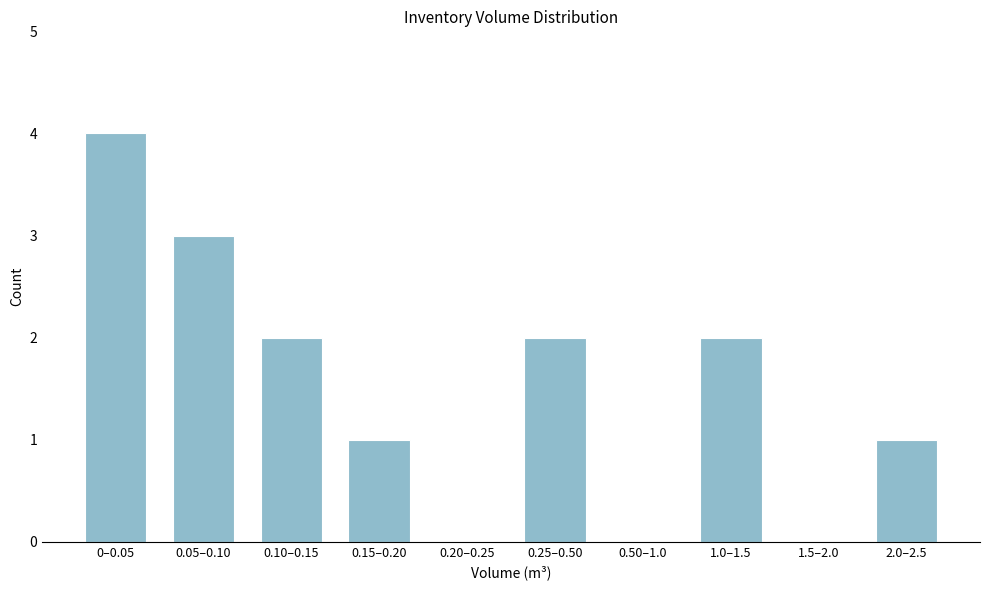

Reading left to right, list all the values displayed in this chart.

0–0.05=4	0.05–0.10=3	0.10–0.15=2	0.15–0.20=1	0.20–0.25=0	0.25–0.50=2	0.50–1.0=0	1.0–1.5=2	1.5–2.0=0	2.0–2.5=1